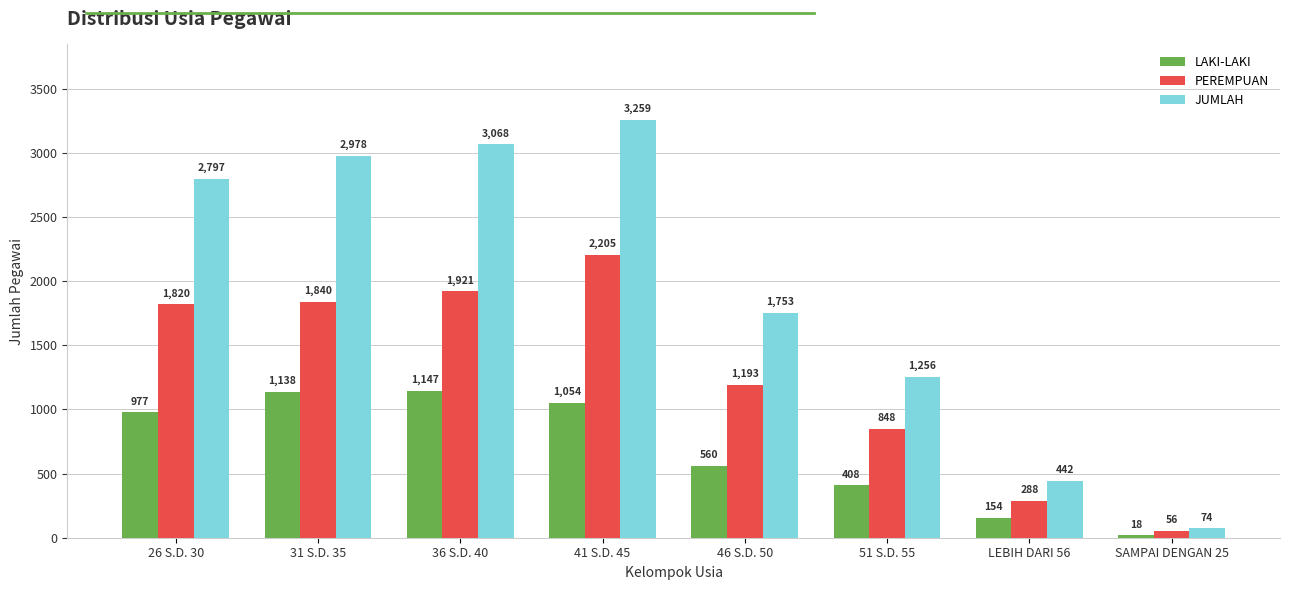

What is the average value of the PEREMPUAN series?

1271